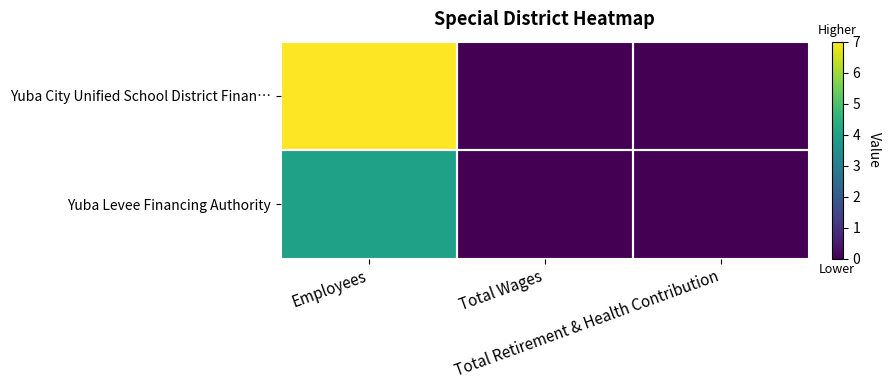

Count the number of categories in the chart.

3